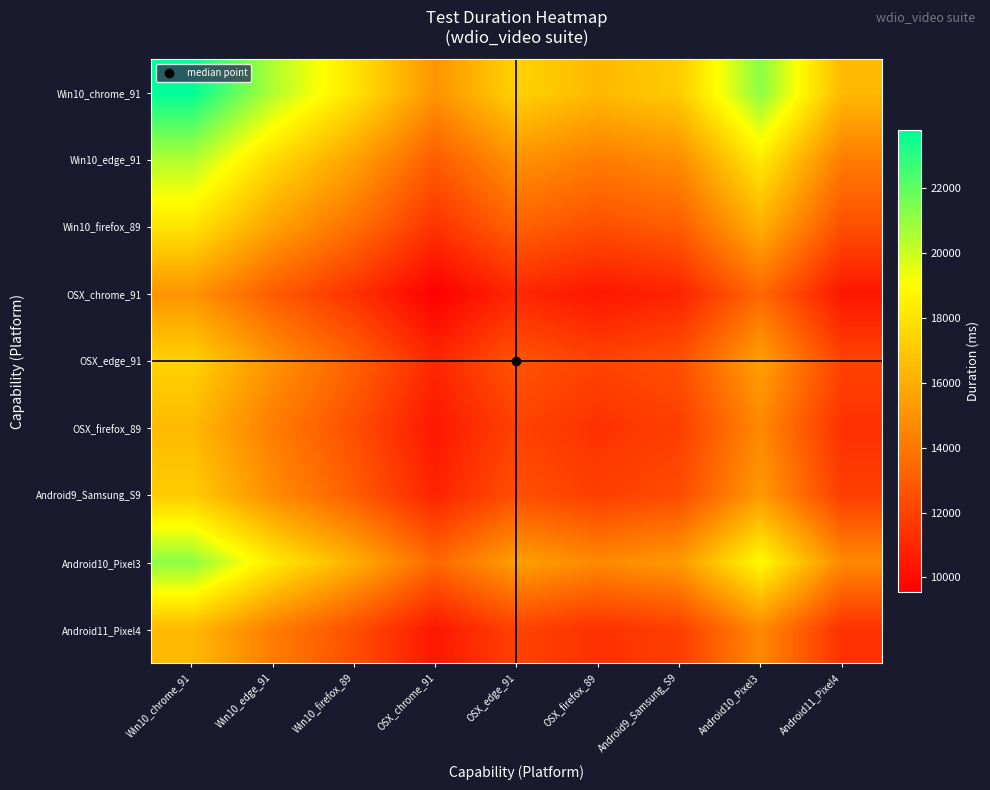

At how many categories does at least one series exceed 21246?

1